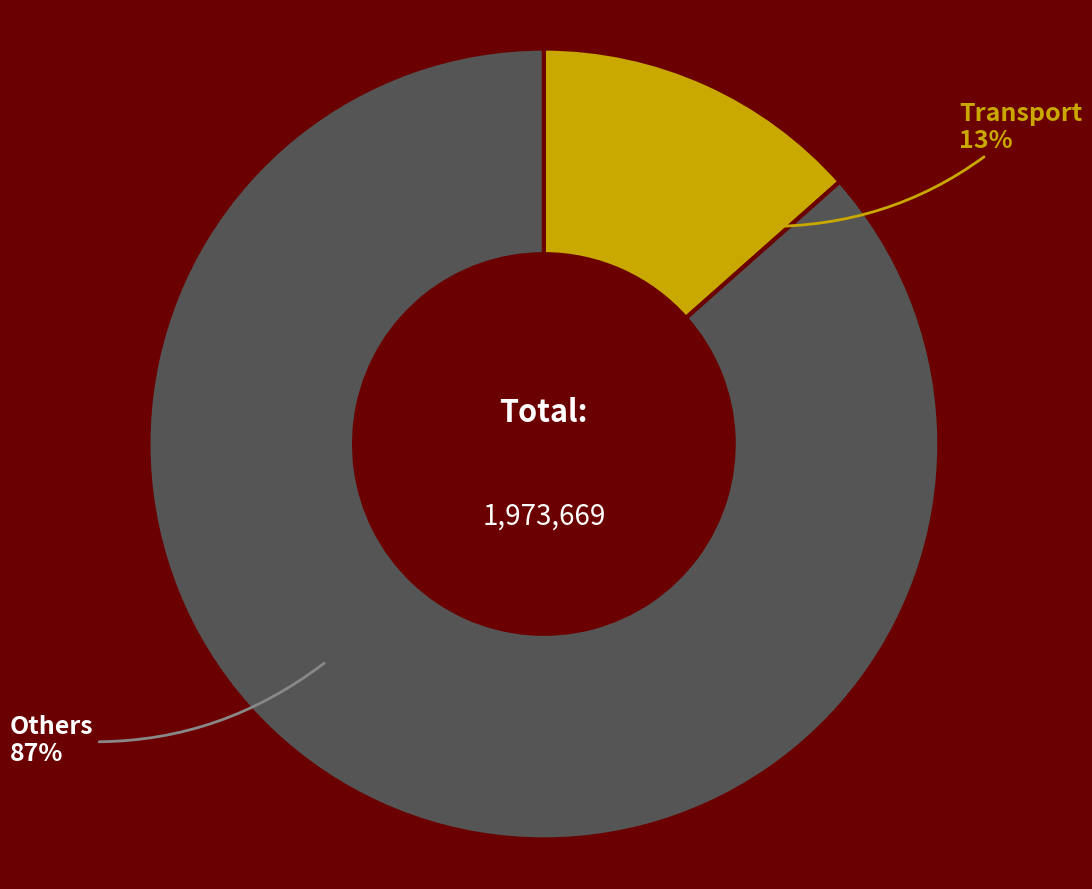

To the nearest percent, what is the average slice percentage?

50%